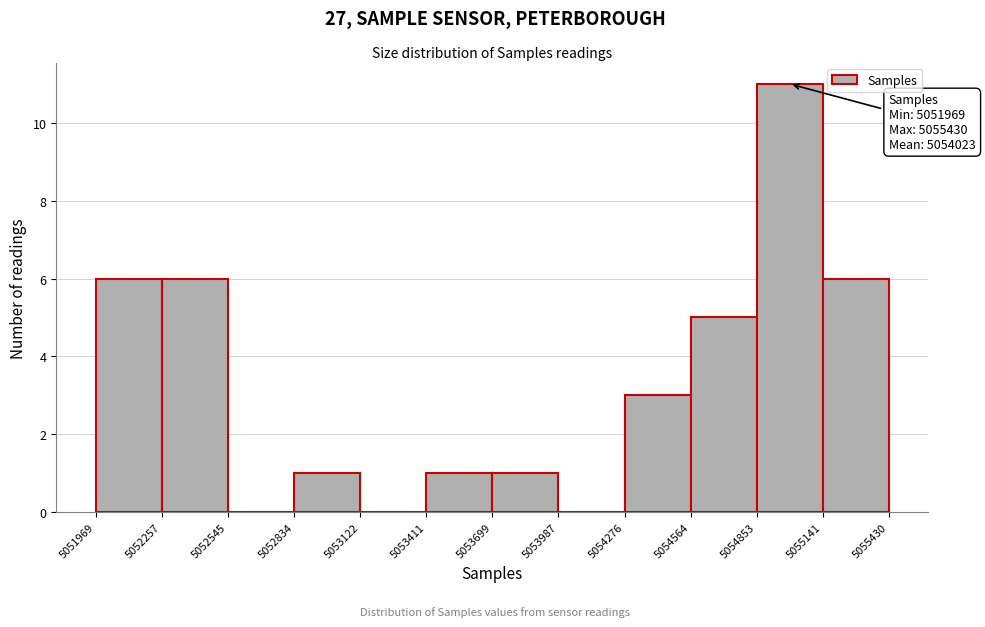

Which range on the x-axis has the tallest bar?

5054853 to 5055141